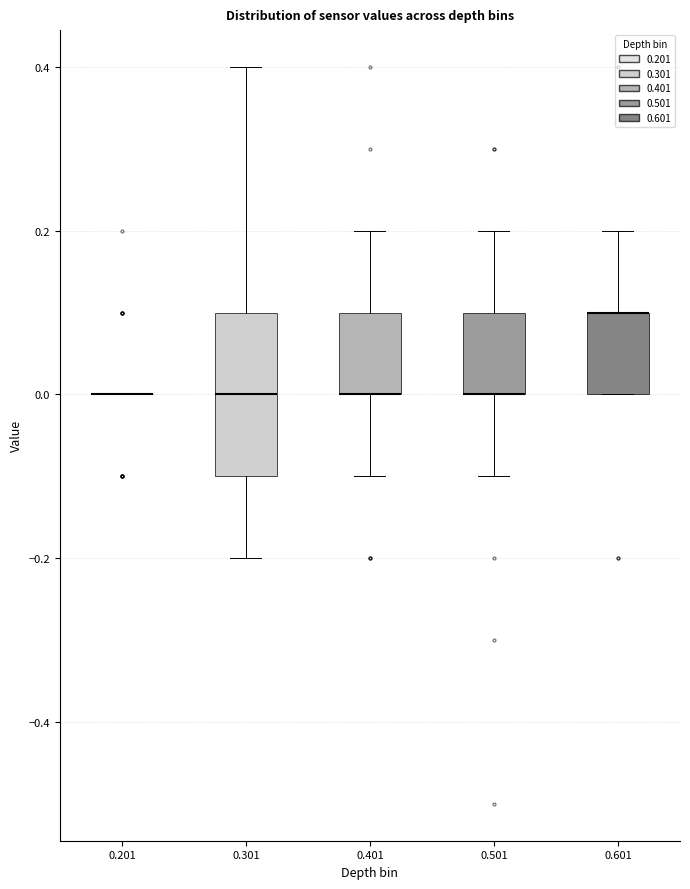

Where does the upper whisker of the box at x = 0.401 end on the y-axis? The values are not printed on the chart, so give them approximately, as read against the axis.

0.2